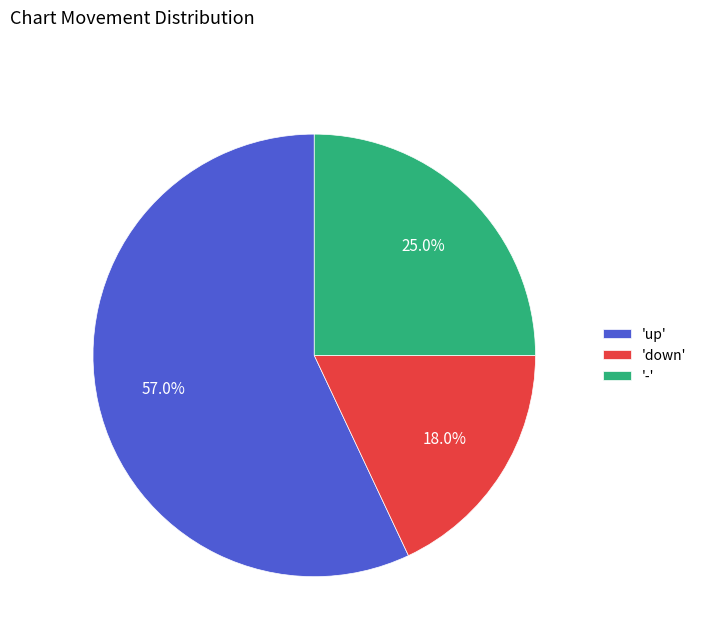

What is the largest slice in the pie chart?

'up'